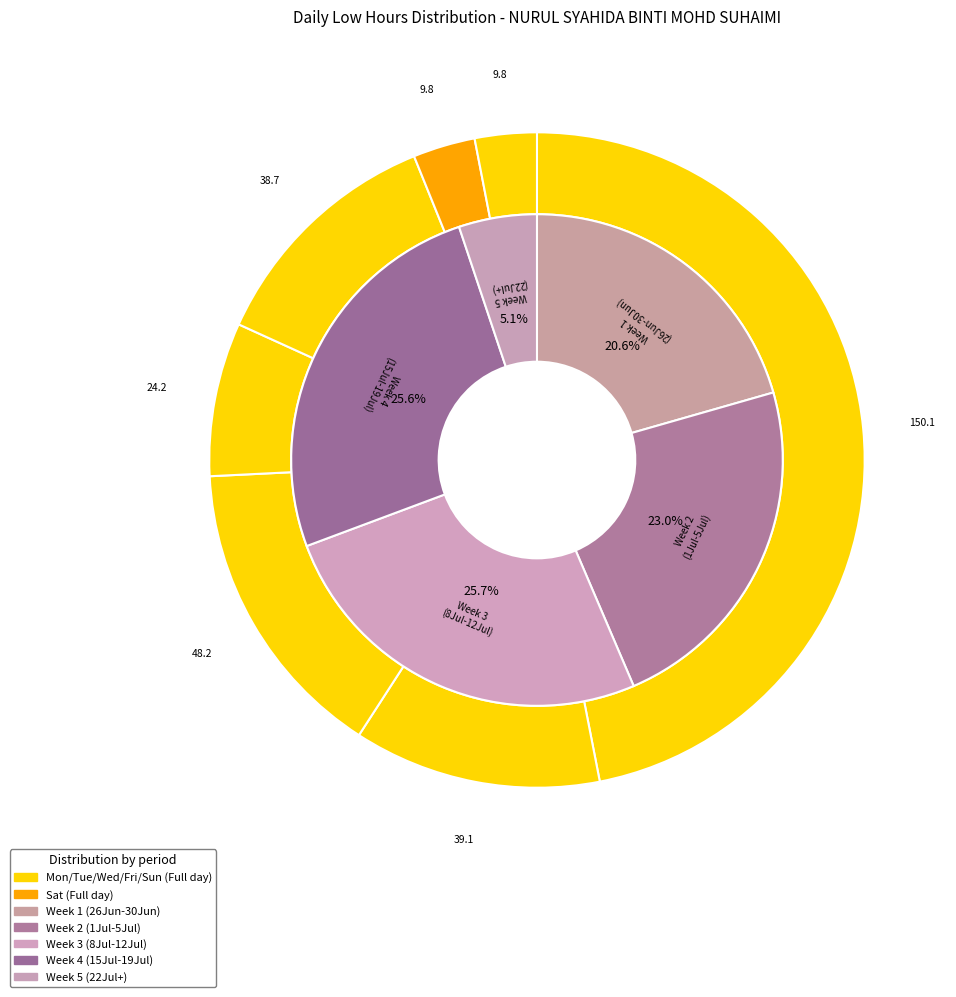

Does Sat 29 represent more than half of the total?

No